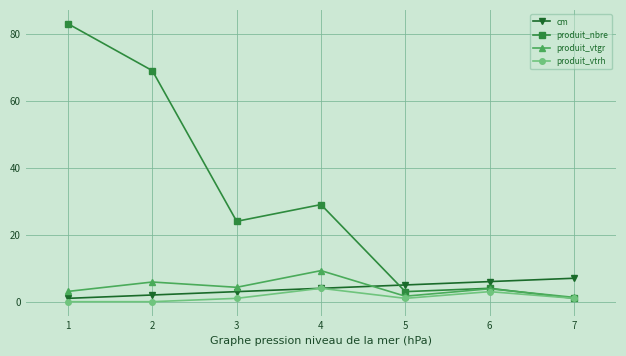

Is it true that produit_vtrh equals 1.0 at 7?

True